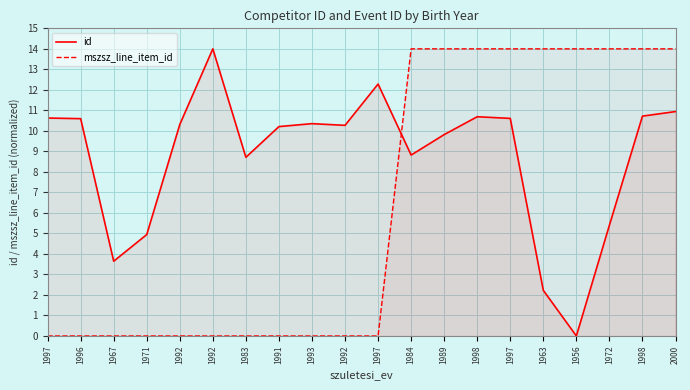

What is the value of the id point at the 13th from the left?

9.8